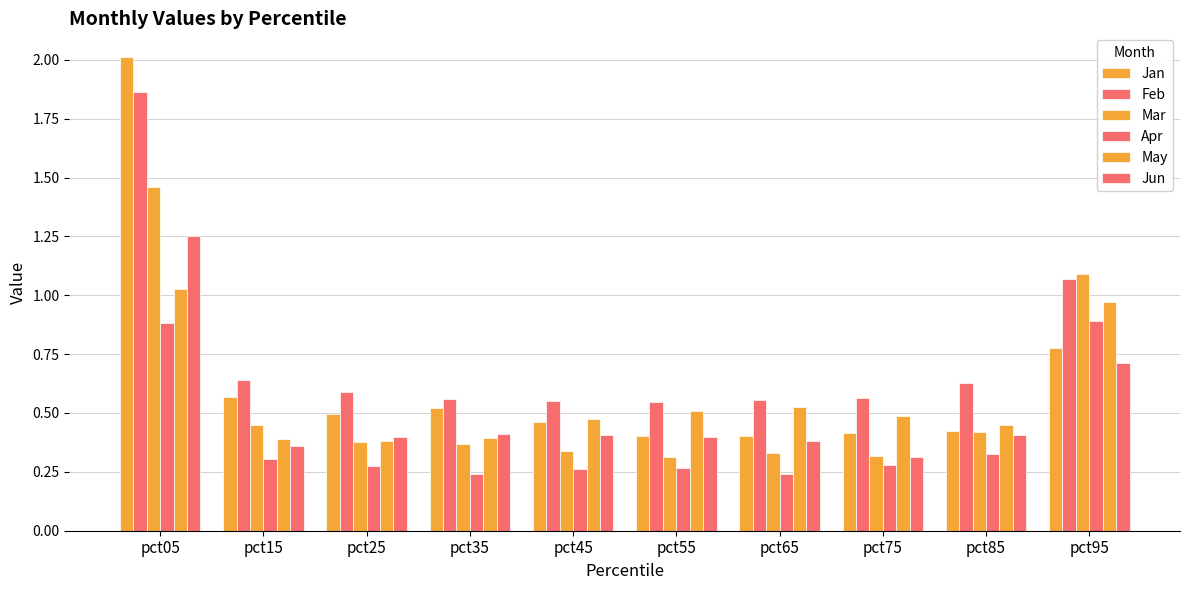

Which category has the highest value in the Apr series?

pct95